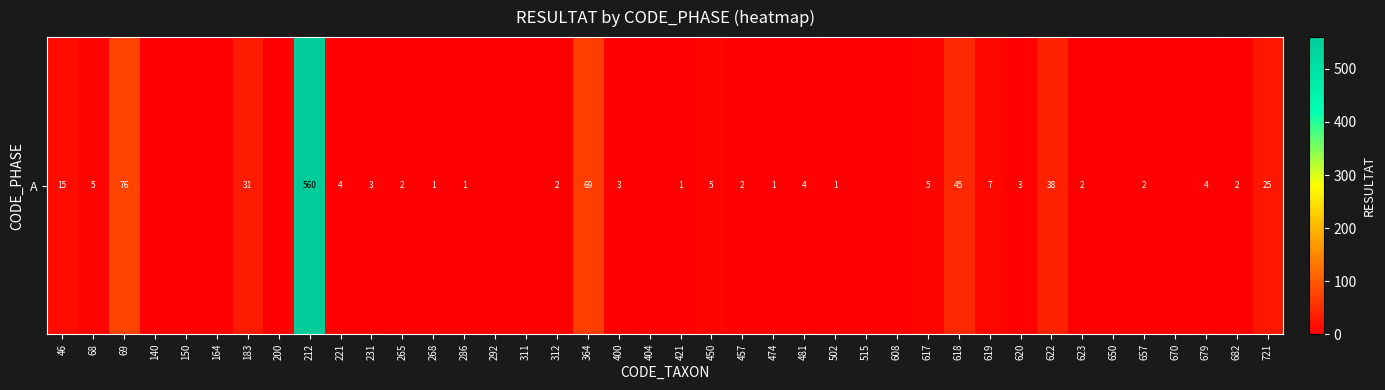

Rank the categories by value from lowest to highest.

140, 150, 164, 200, 292, 311, 404, 515, 608, 650, 670, 268, 286, 421, 474, 502, 265, 312, 457, 623, 657, 682, 231, 400, 620, 221, 481, 679, 68, 450, 617, 619, 46, 721, 183, 622, 618, 364, 69, 212